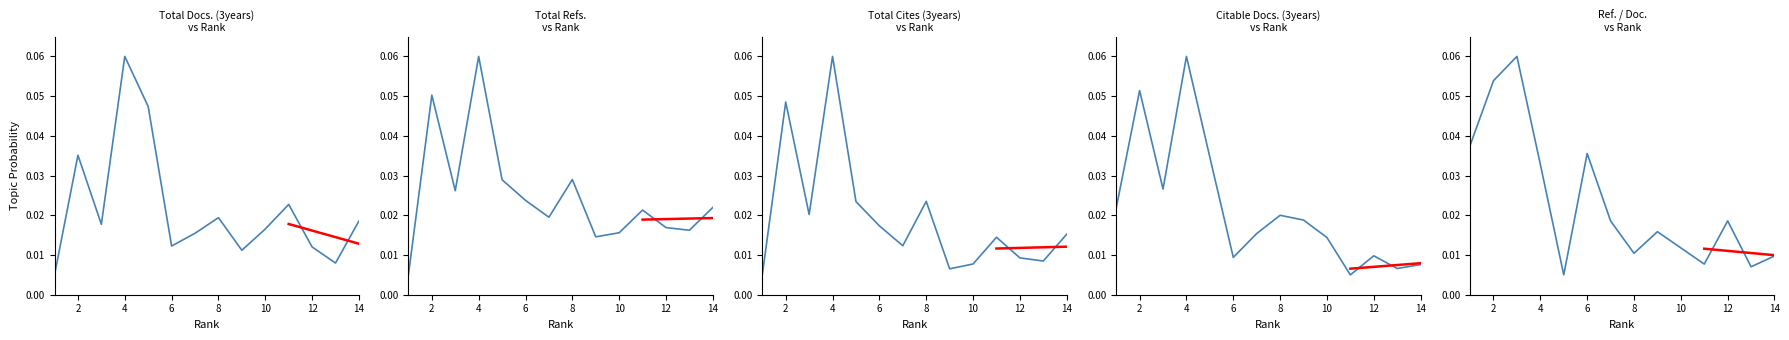

At which label does Citable Docs. (3years) reach its peak?

4